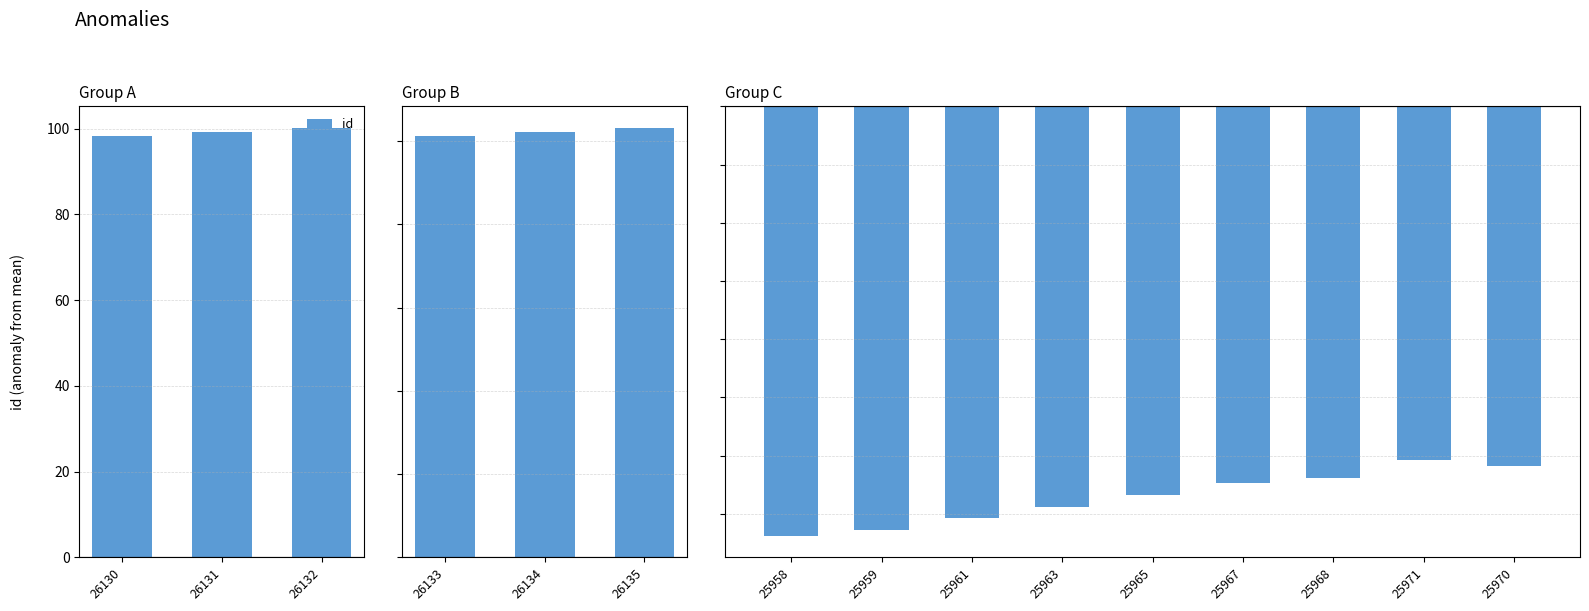

Which category has the lowest value across all series?

25958